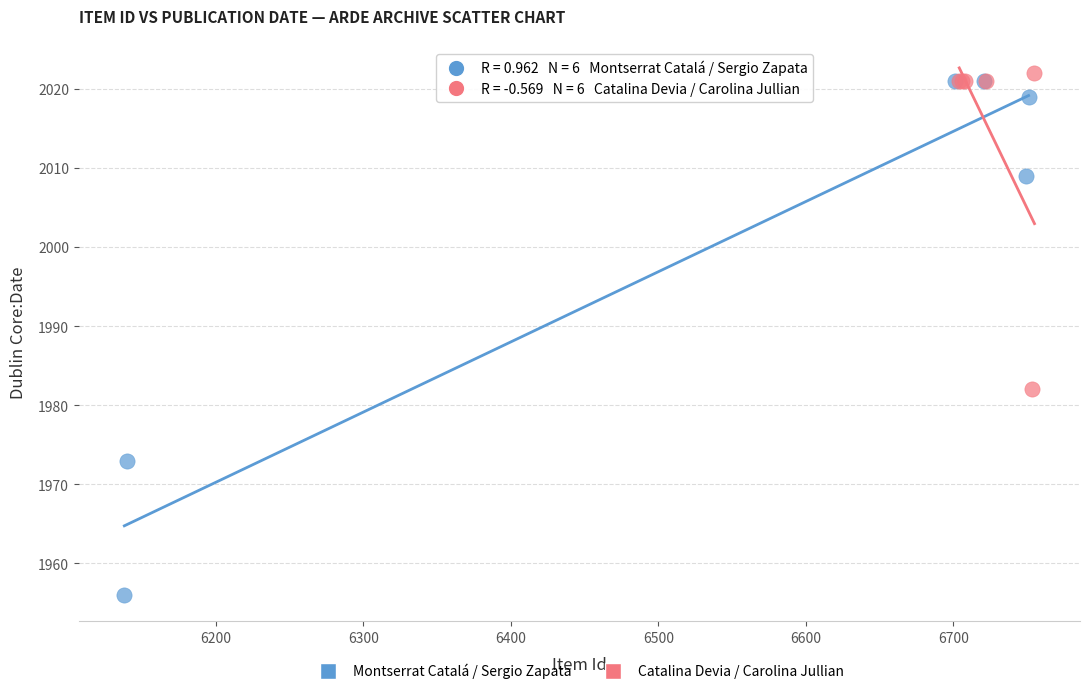

Which series has the largest Y range (max minus min)?

Montserrat Catalá / Sergio Zapata